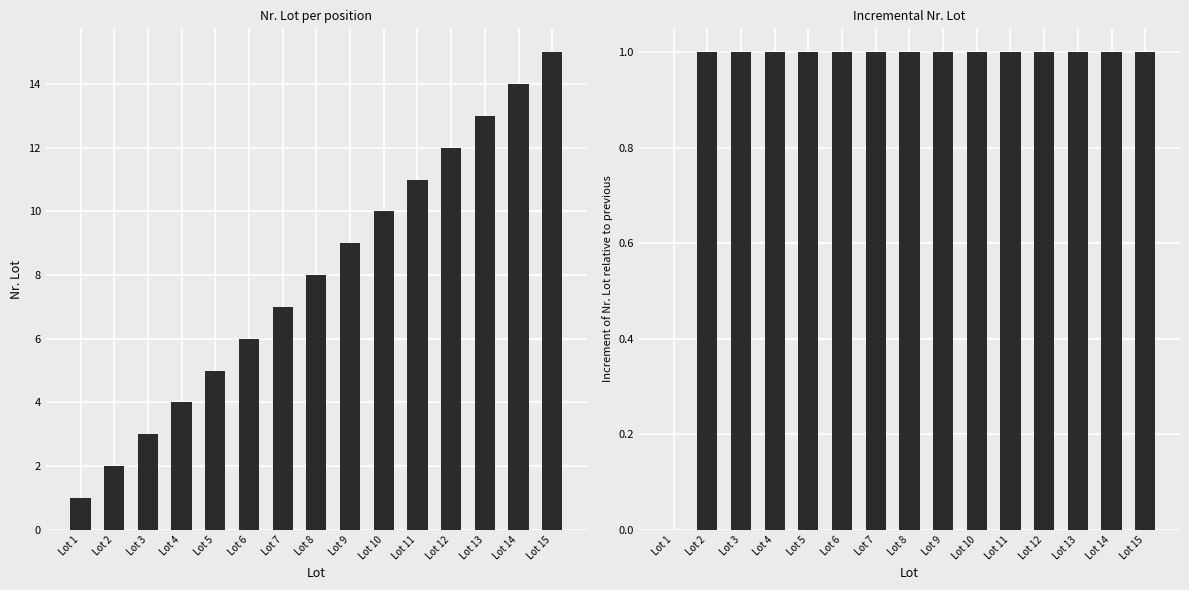

Is the value of Increment Nr. Lot at Lot 3 greater than the value of Nr. Lot at Lot 15?

No